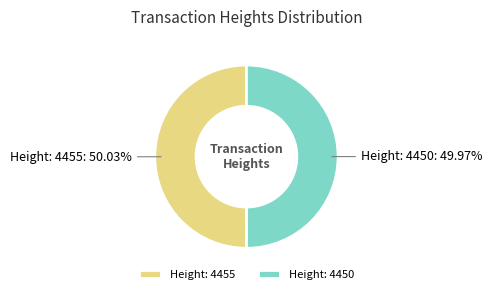

Approximately how many times larger is the value at Height: 4450 compared to Height: 4455?

1.0